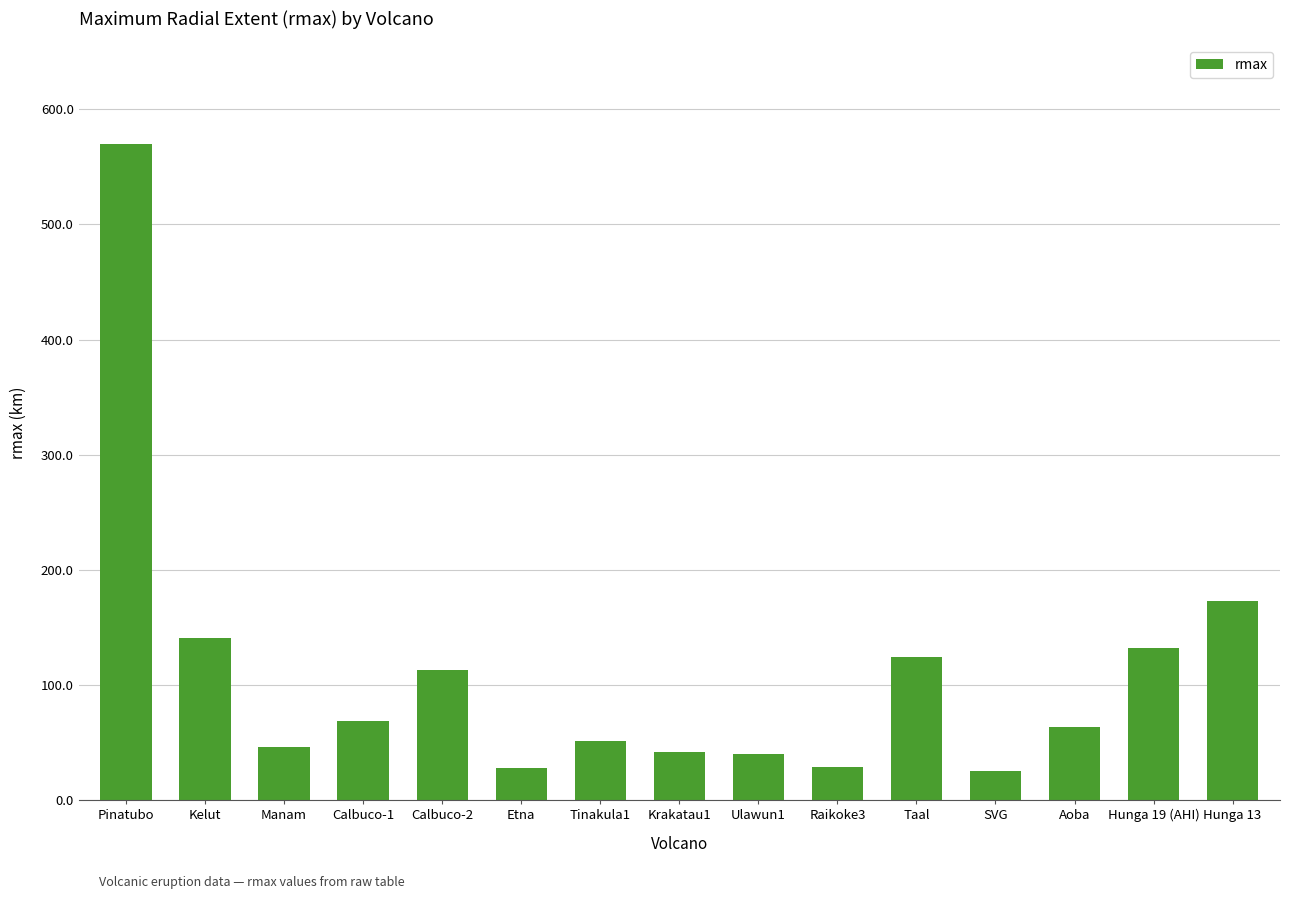

What is the sum of all values?

1643.3